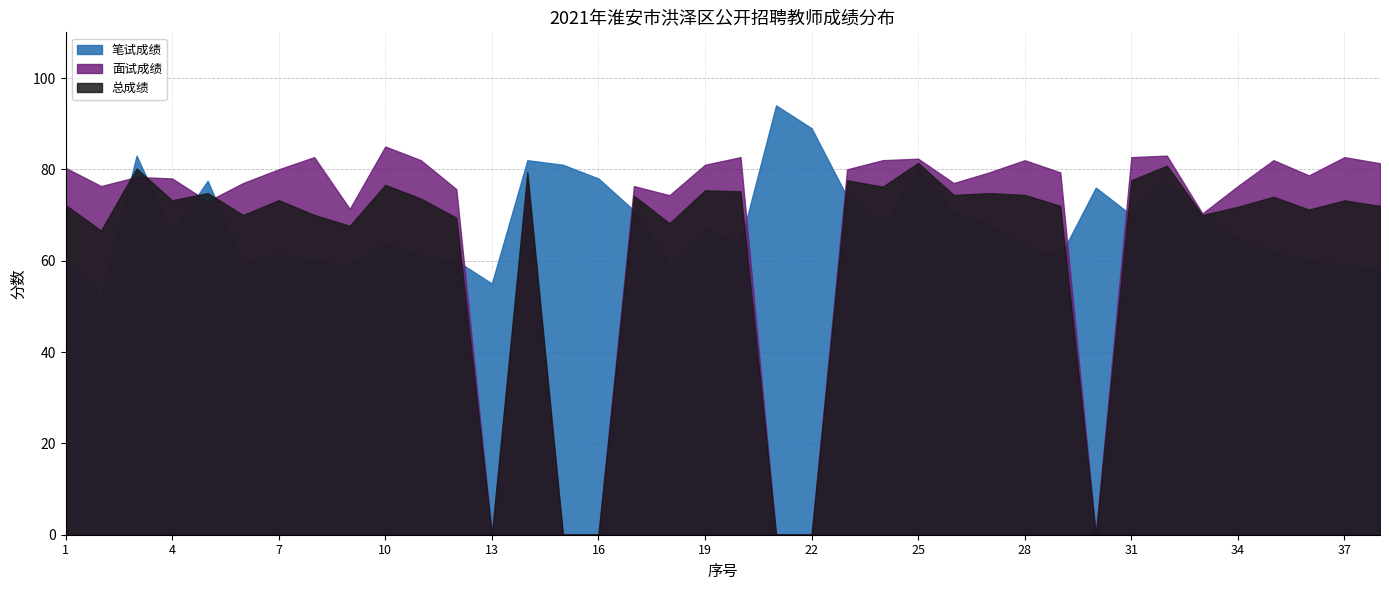

True or false: 笔试成绩 and 总成绩 intersect in this chart.

True